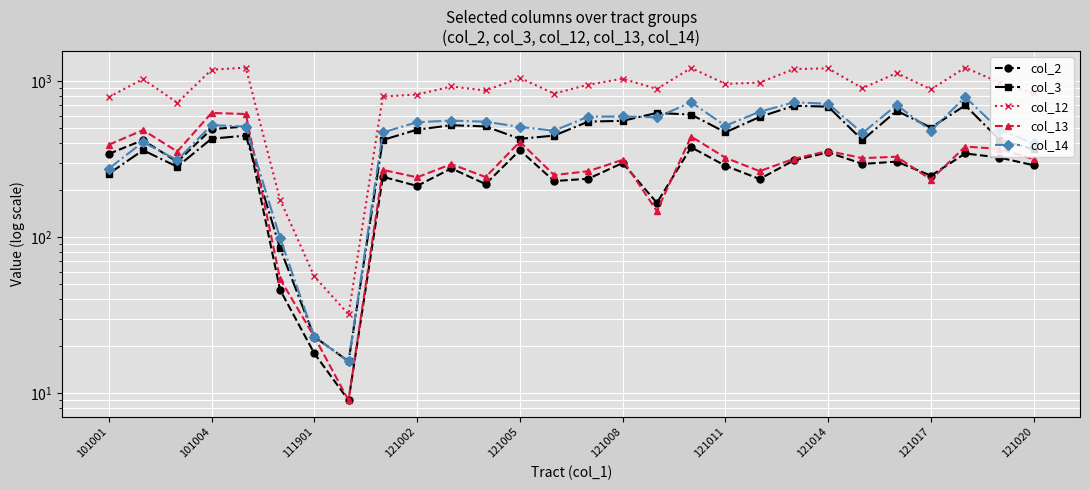

How many data points in col_13 are above 318?

13